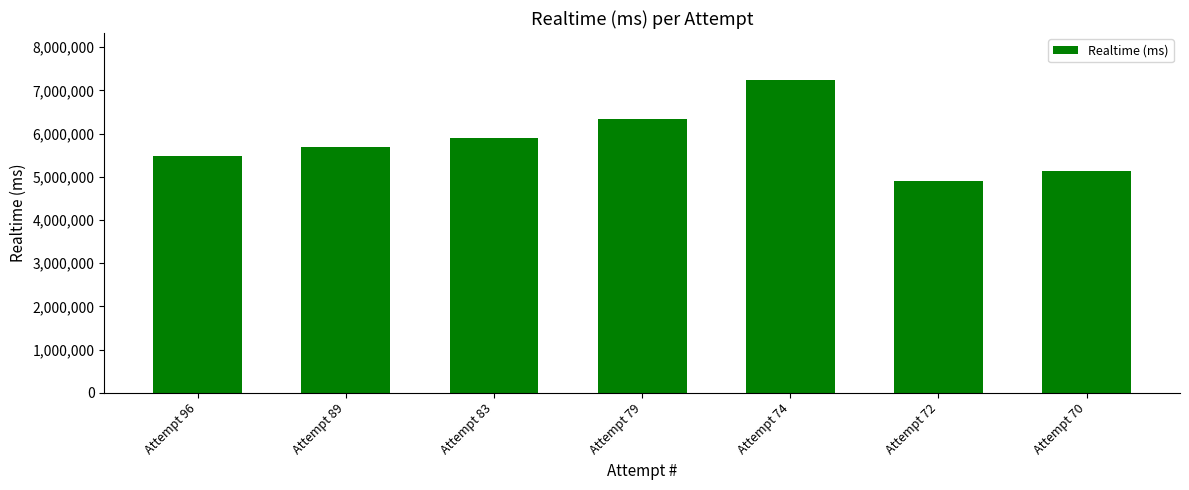

Which label corresponds to the smallest value in the chart?

Attempt 72